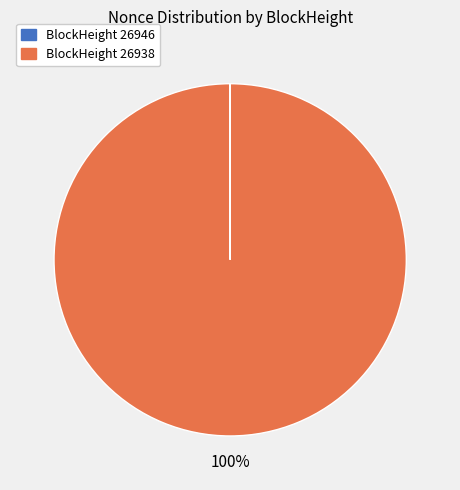

Does any single category account for the majority?

Yes